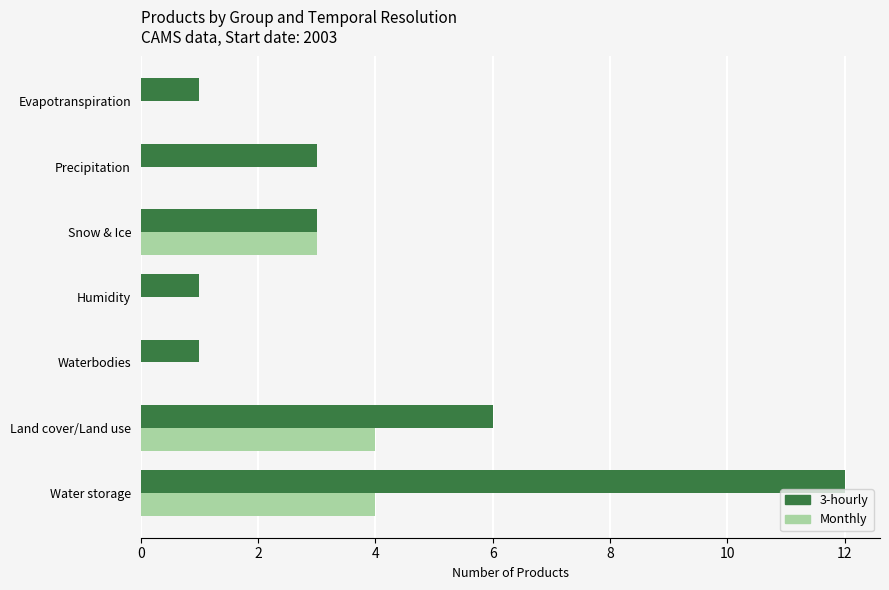

Where is Monthly nearest to the value 2?

Snow & Ice